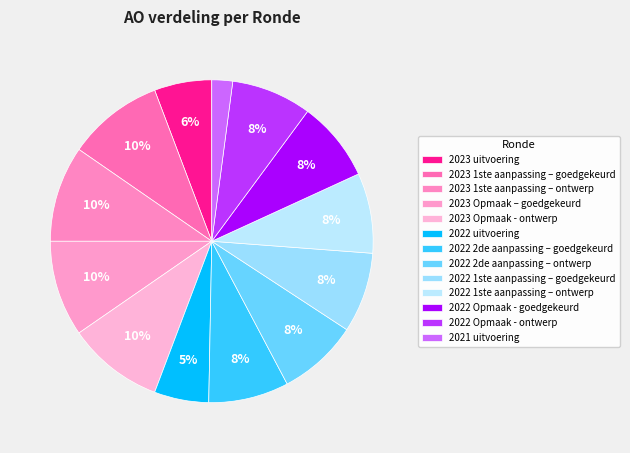

Count the number of slices in the pie.

13